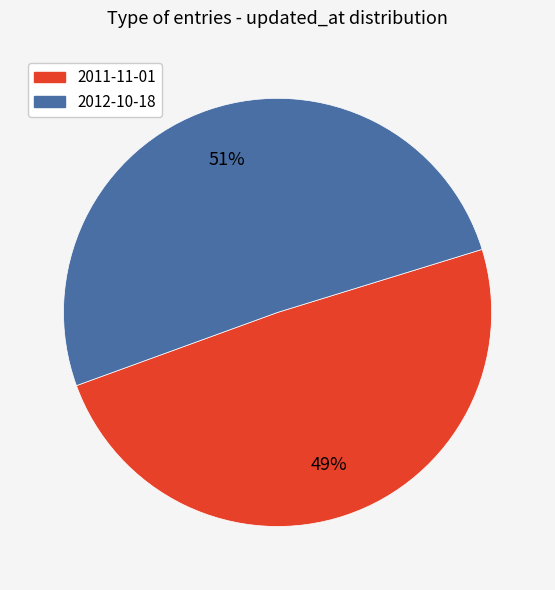

How many slices are in this pie chart?

2